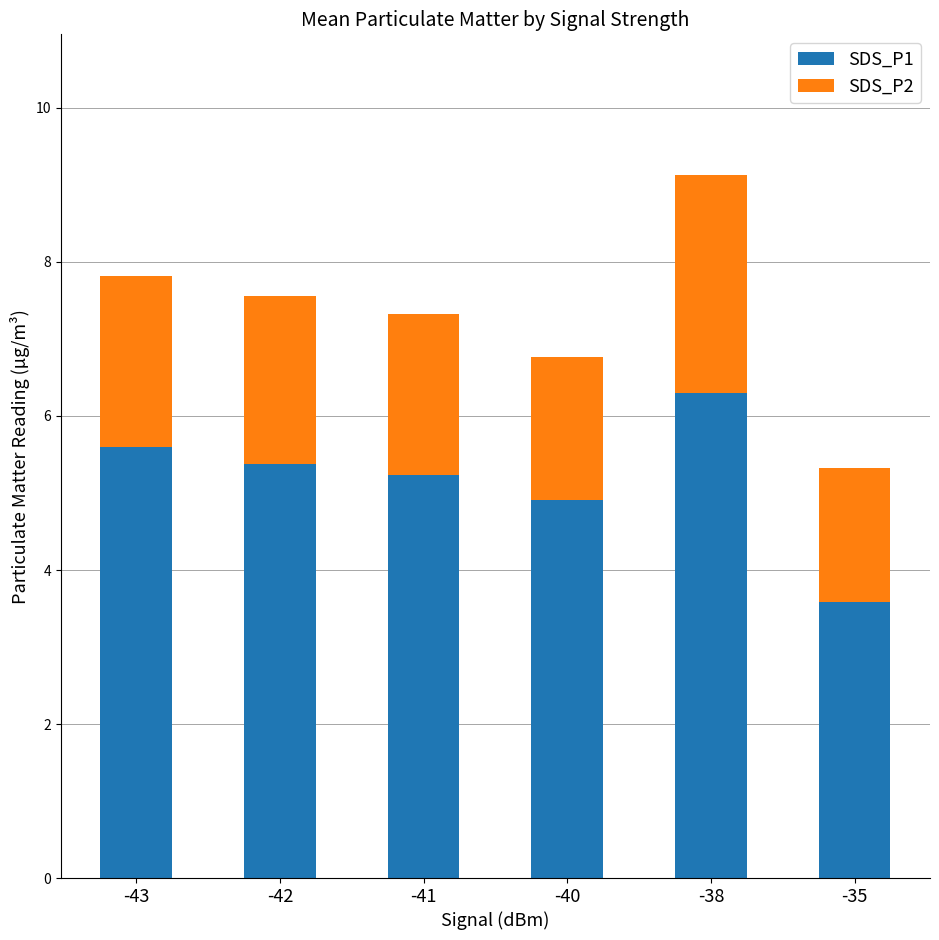

What is the total value across all series at -38?

9.1